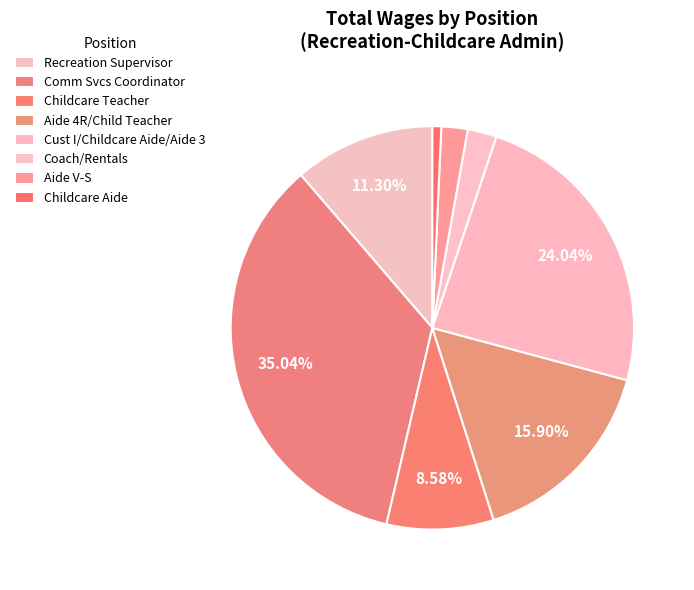

Count the number of slices in the pie.

8